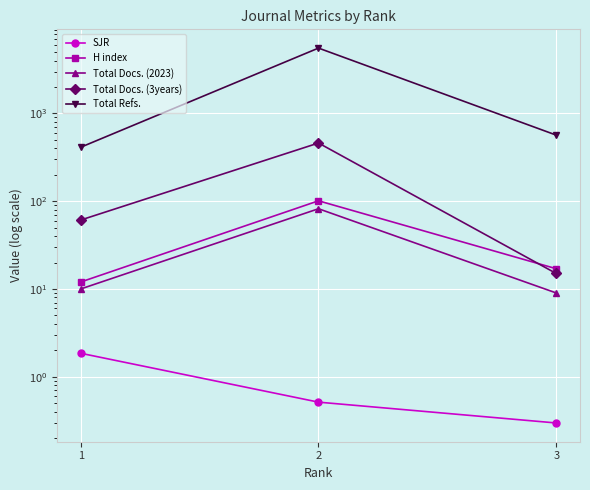

What is the smallest value displayed?

0.3